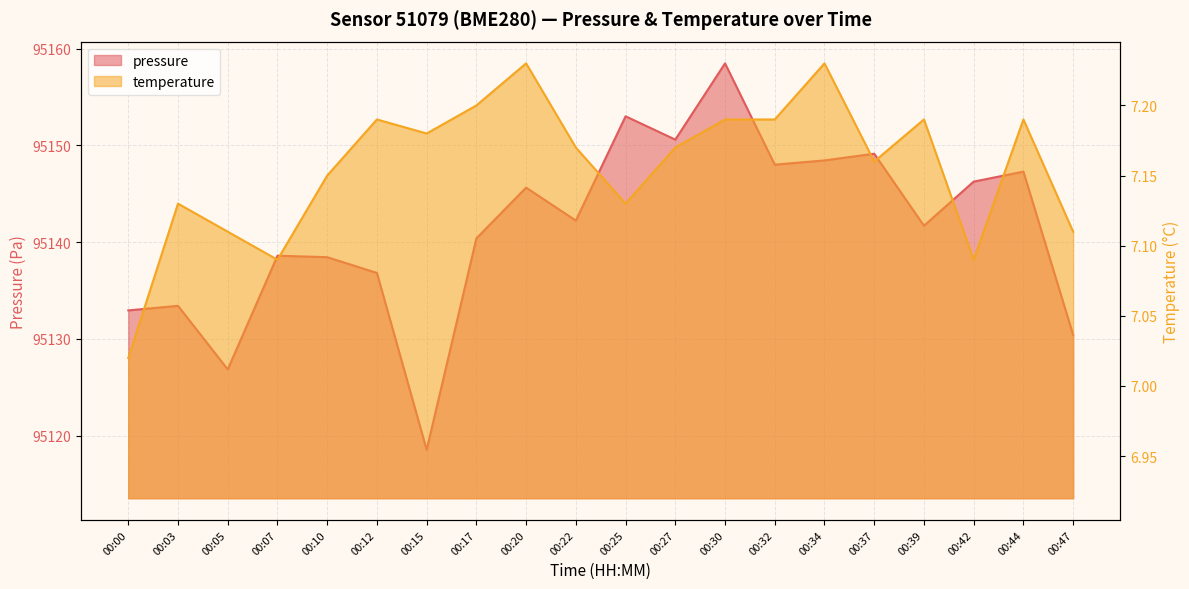

What is the total value across all series at 00:25?

95160.1